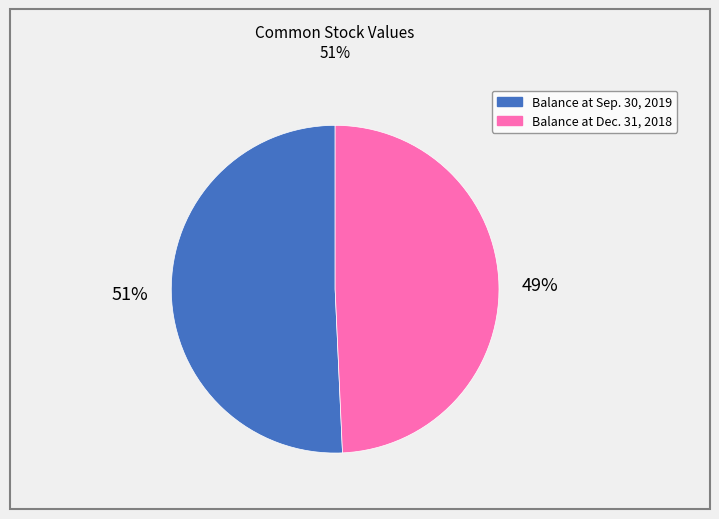

Which slice is the largest?

Balance at Sep. 30, 2019